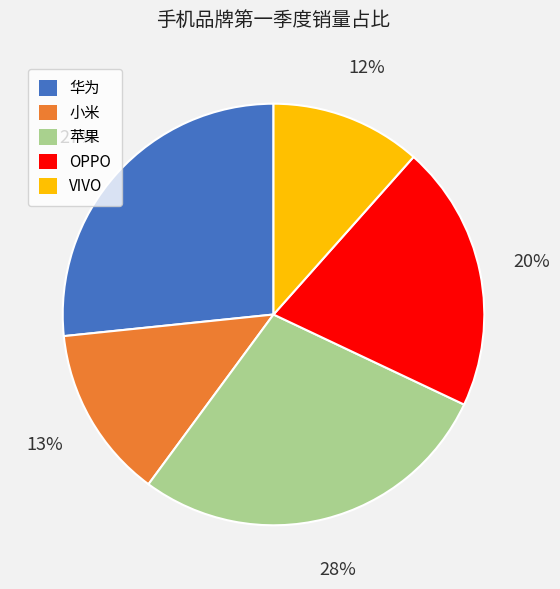

Which has a higher value, 小米 or OPPO?

OPPO